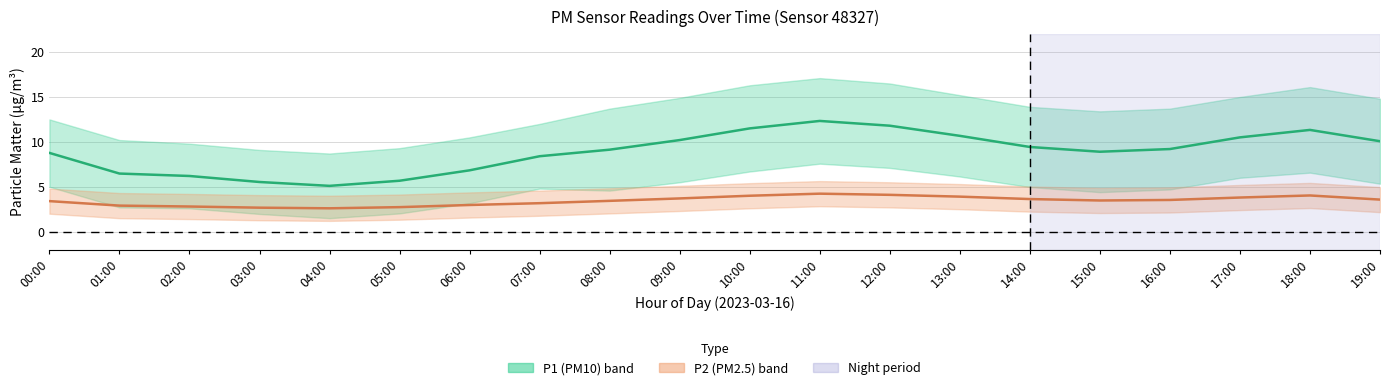

How many interior local valleys does the P2 series have?

2